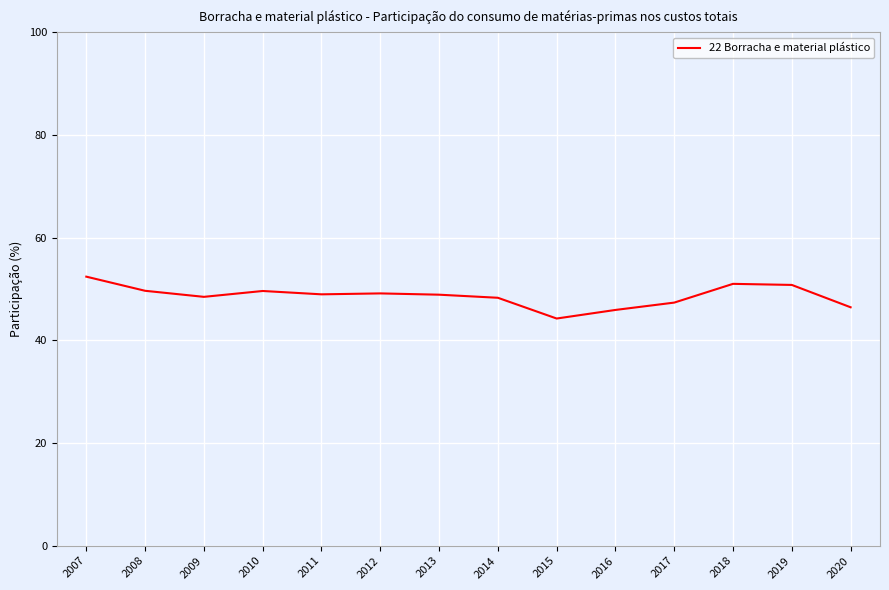

True or false: the data shows 47.3 at 2017.

True